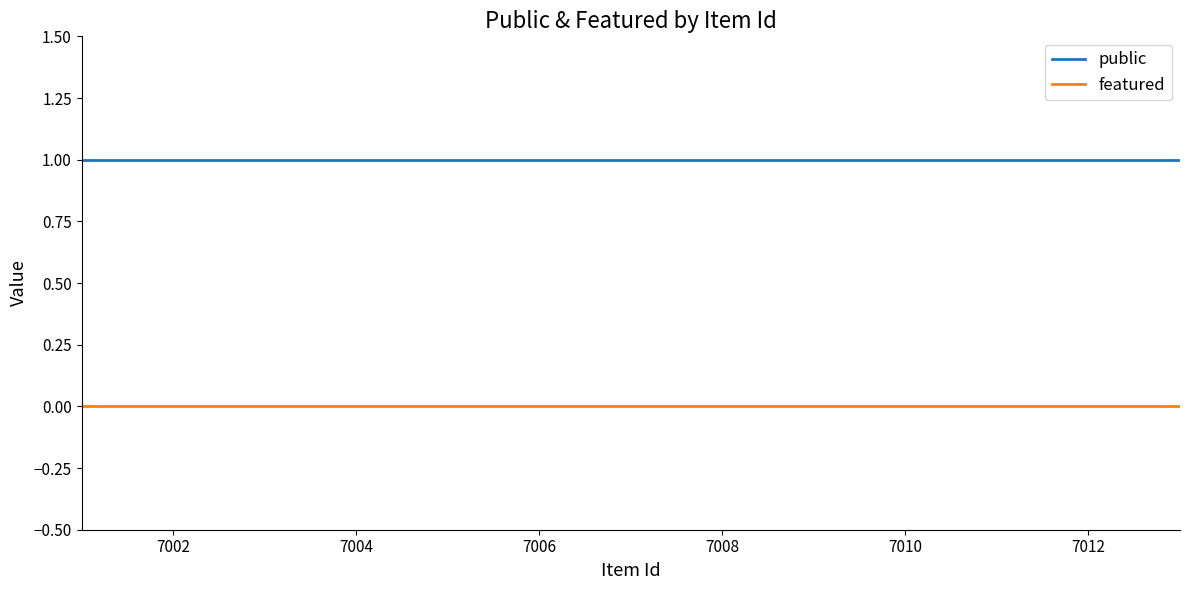

Is this an area chart (filled region under the line)?

No